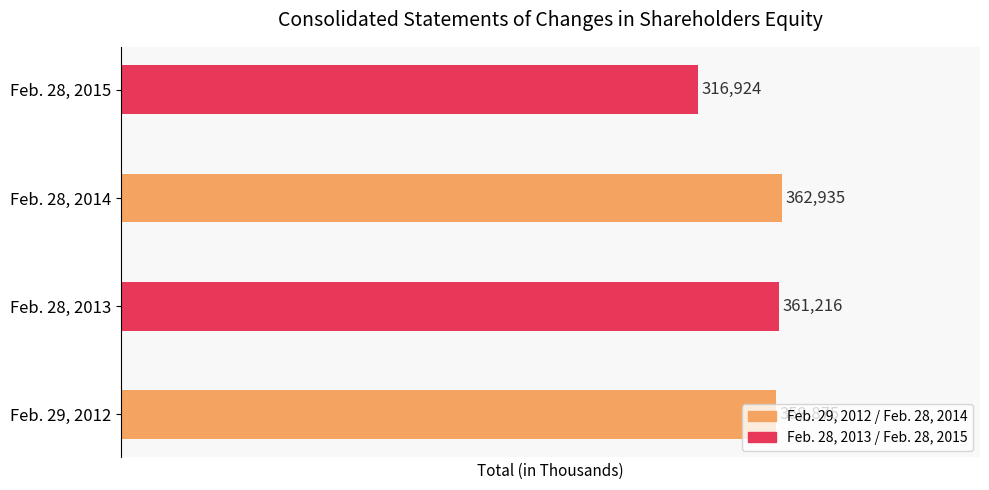

True or false: the data shows 362935 at Feb. 28, 2014.

True